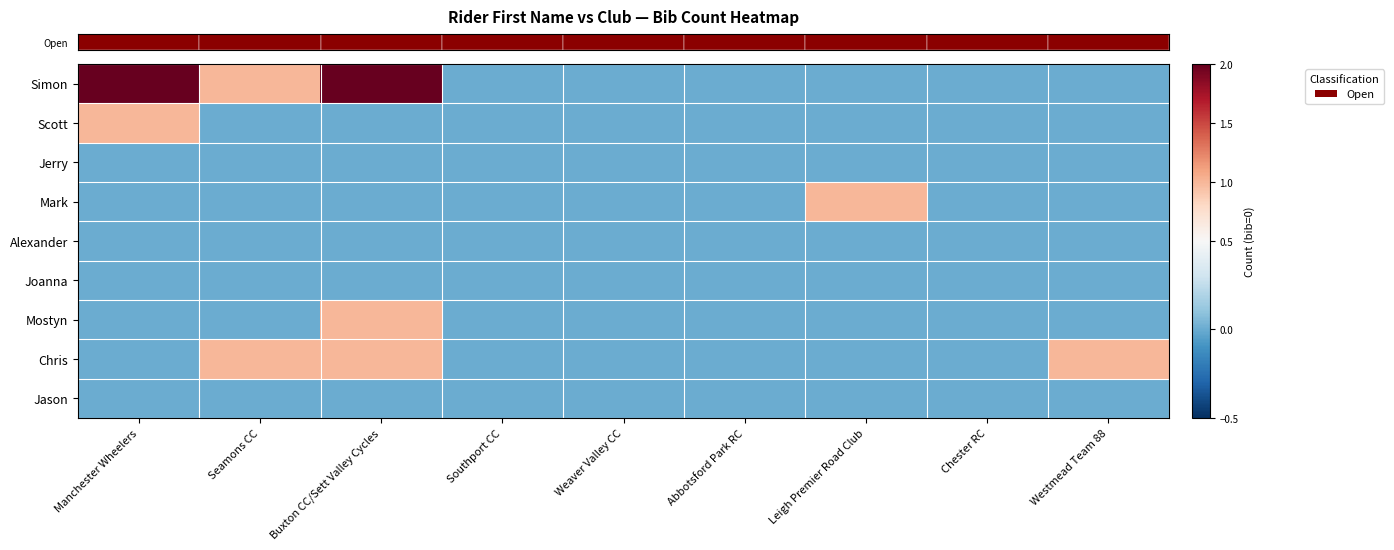

At which category is the sum across all series the highest?

Buxton CC/Sett Valley Cycles